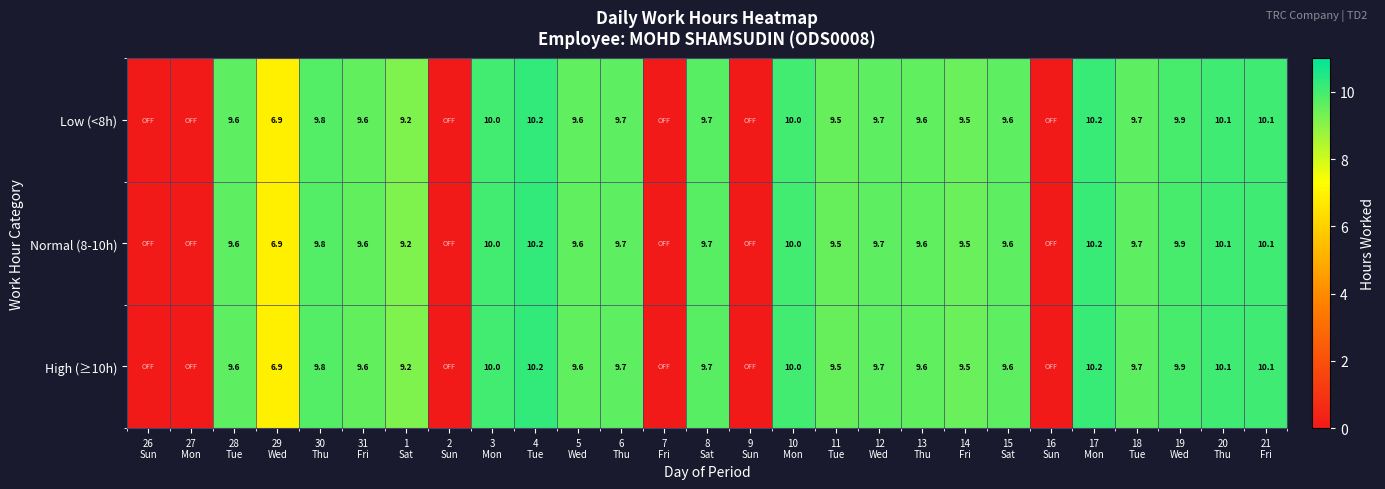

Which category has the highest value across all series?

4
Tue